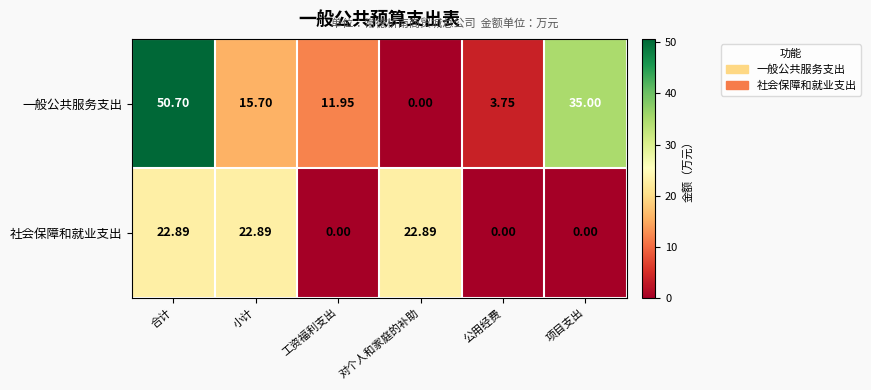

Rank the series by their maximum value, from highest to lowest.

一般公共服务支出, 社会保障和就业支出